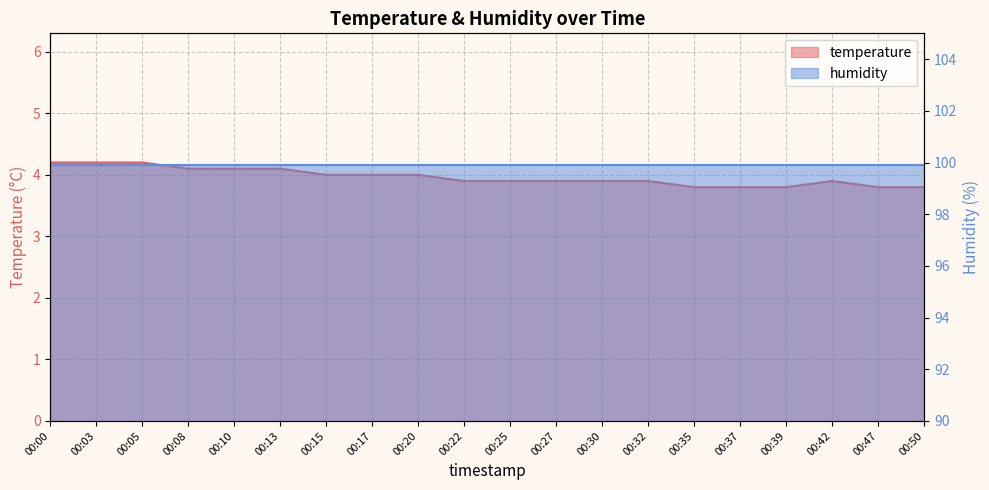

What is the ratio of the value at 00:13 to the value at 00:05?

1.0